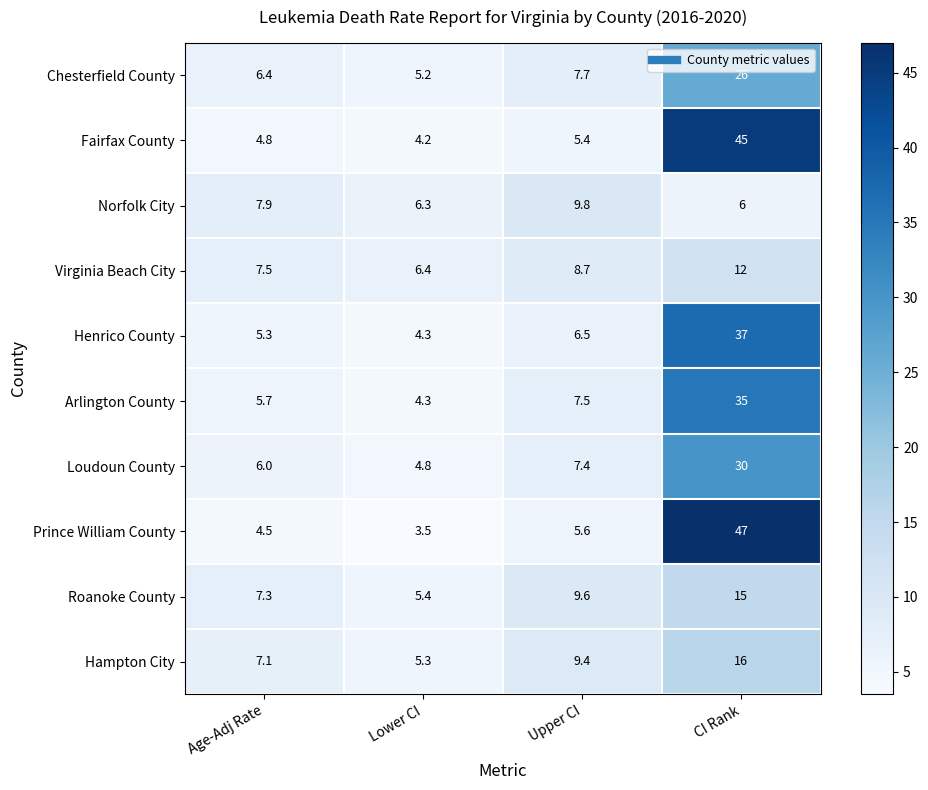

What is the sum of the Virginia Beach City values at Upper CI and Age-Adj Rate?

16.2